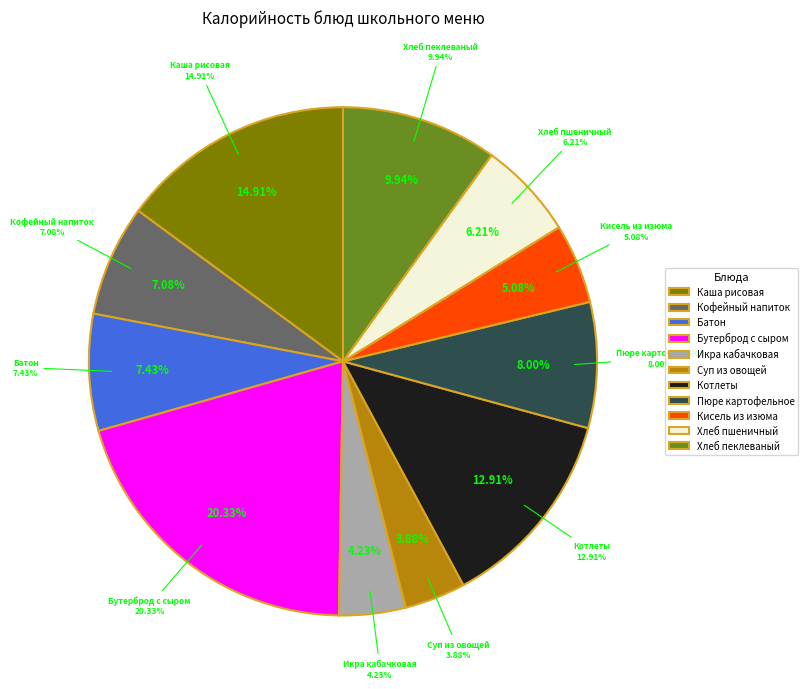

What is the change in value from Икра кабачковая to Пюре картофельное с маслом?

+66.0